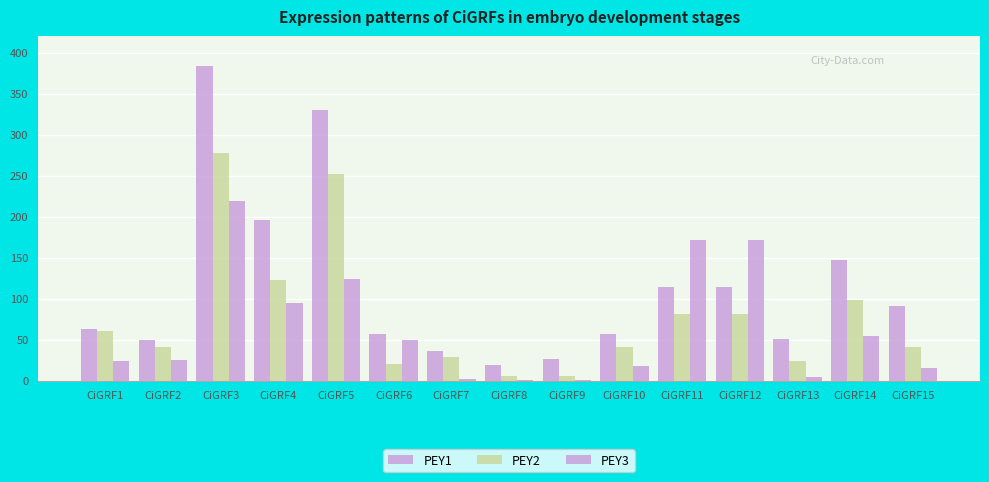

How many groups of bars are there?

15